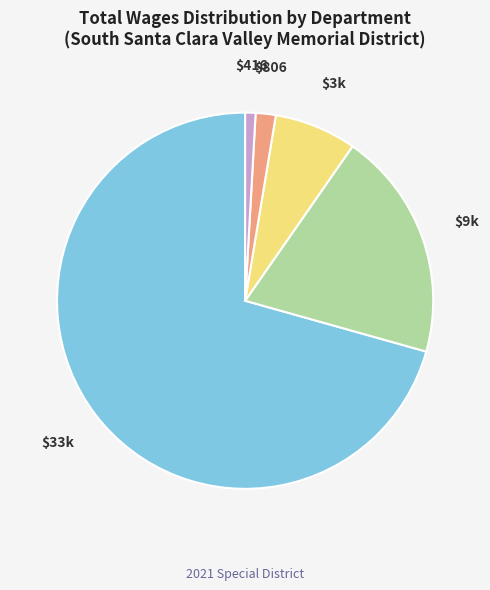

Is there a majority slice in this chart?

Yes